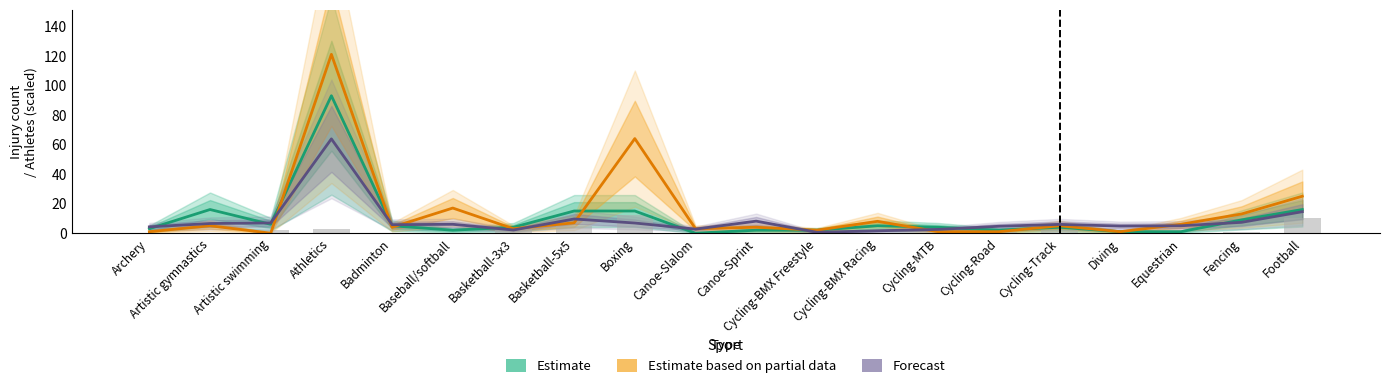

Are the bars horizontal?

No